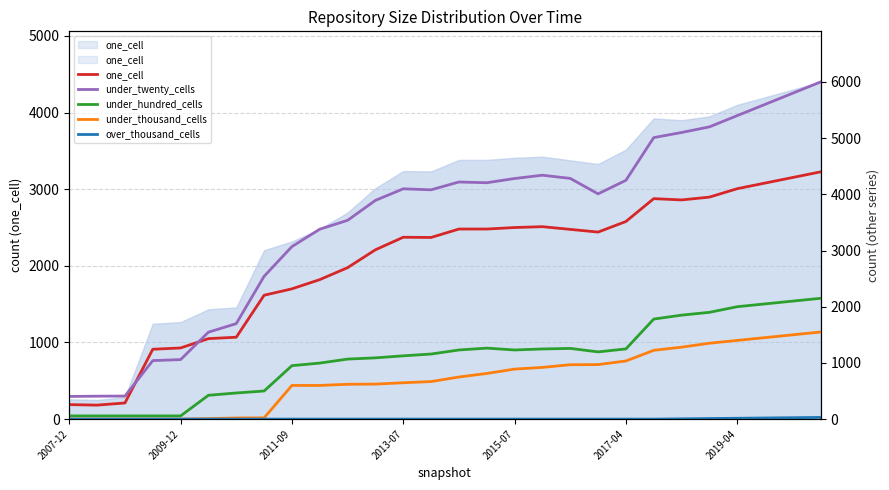

What is the value of the one_cell point at the 25th from the left?

4100